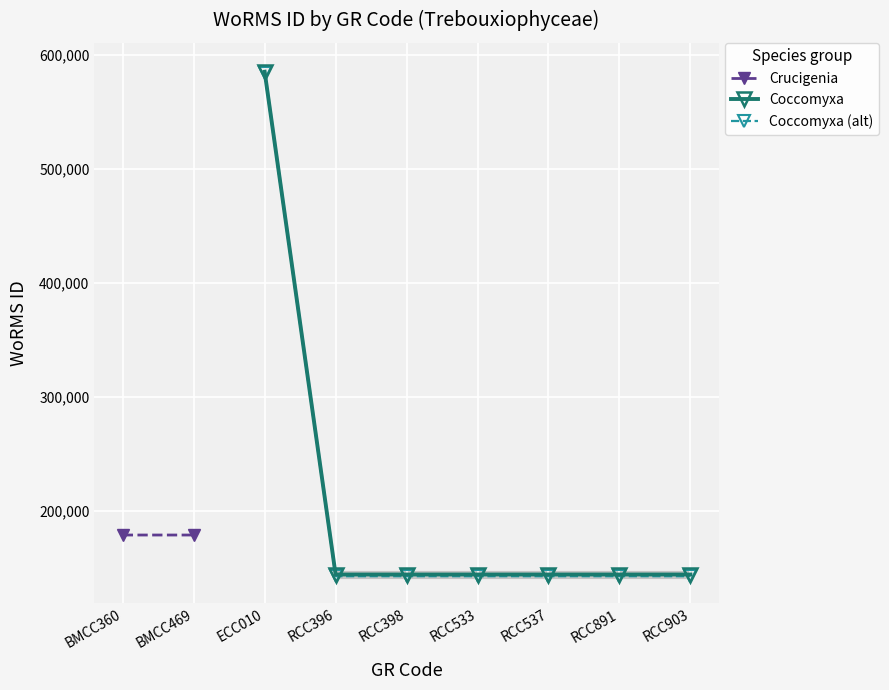

Rank the categories by value from highest to lowest.

ECC010, BMCC469, BMCC360, RCC396, RCC398, RCC533, RCC537, RCC891, RCC903